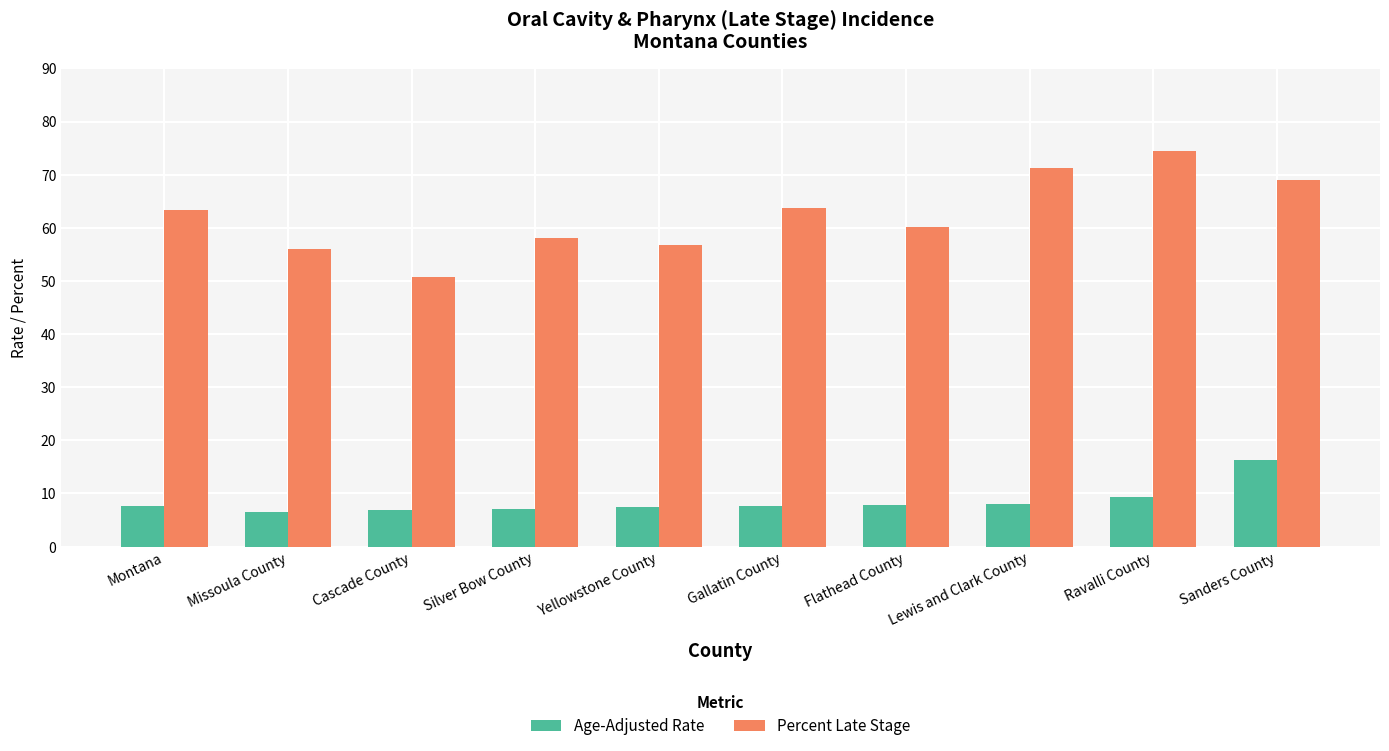

Is it true that Percent Late Stage equals 99.3 at Ravalli County?

False